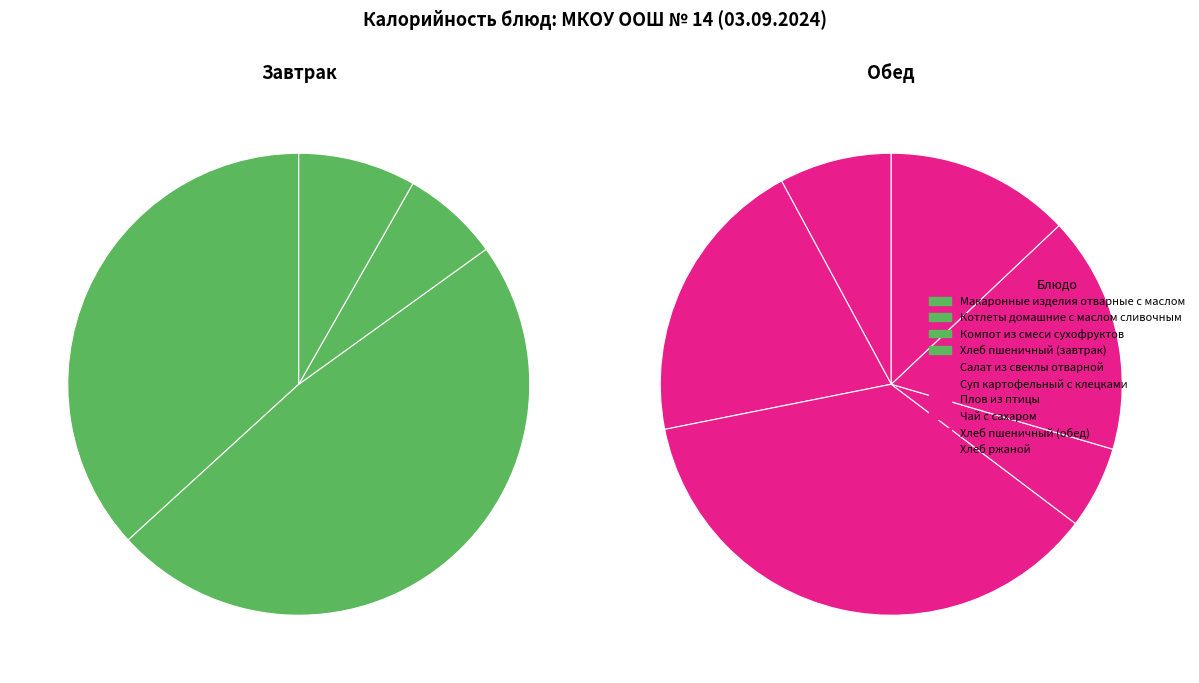

How much of the chart is everything except Хлеб ржаной?

92.8%